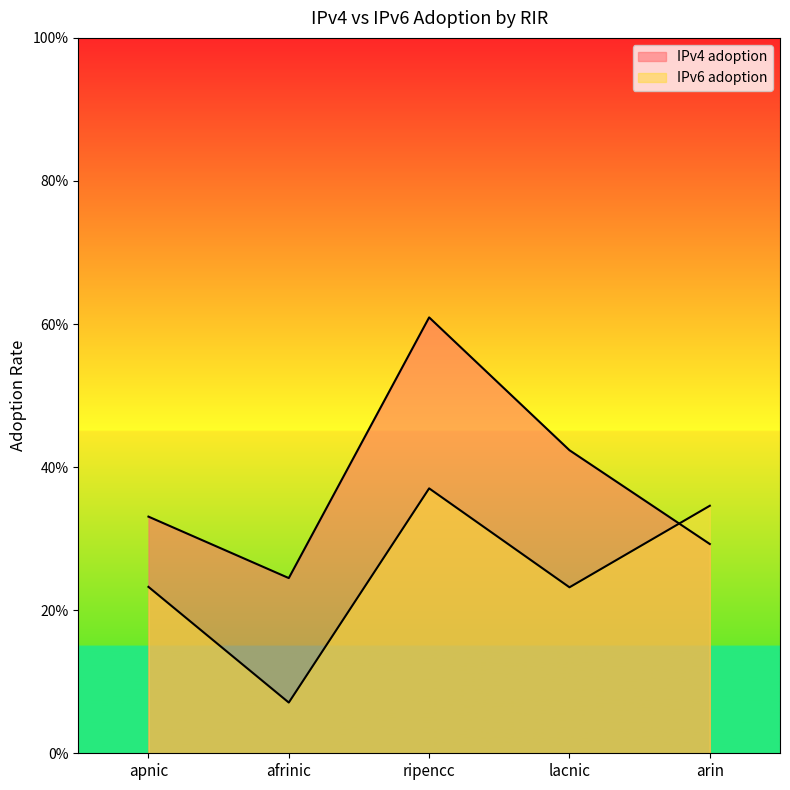

Reading left to right, extract all data points from this chart.

IPv4 adoption: 0.3	0.2	0.6	0.4	0.3
IPv6 adoption: 0.2	0.1	0.4	0.2	0.3